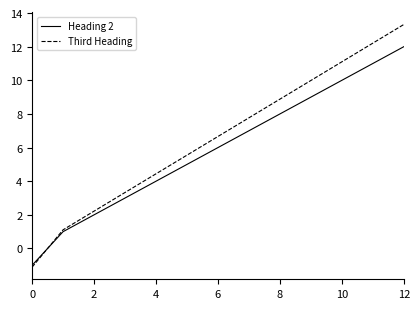

Which series has the largest range (max minus min)?

Third Heading